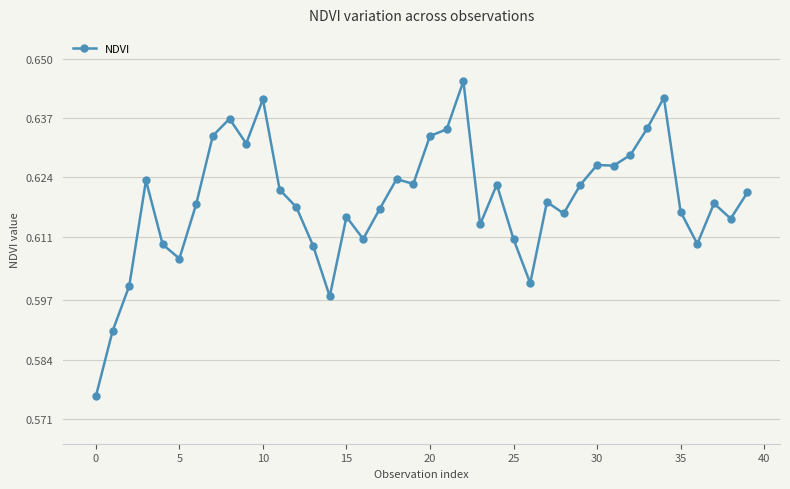

Count the values in the range 0 to 1.

40